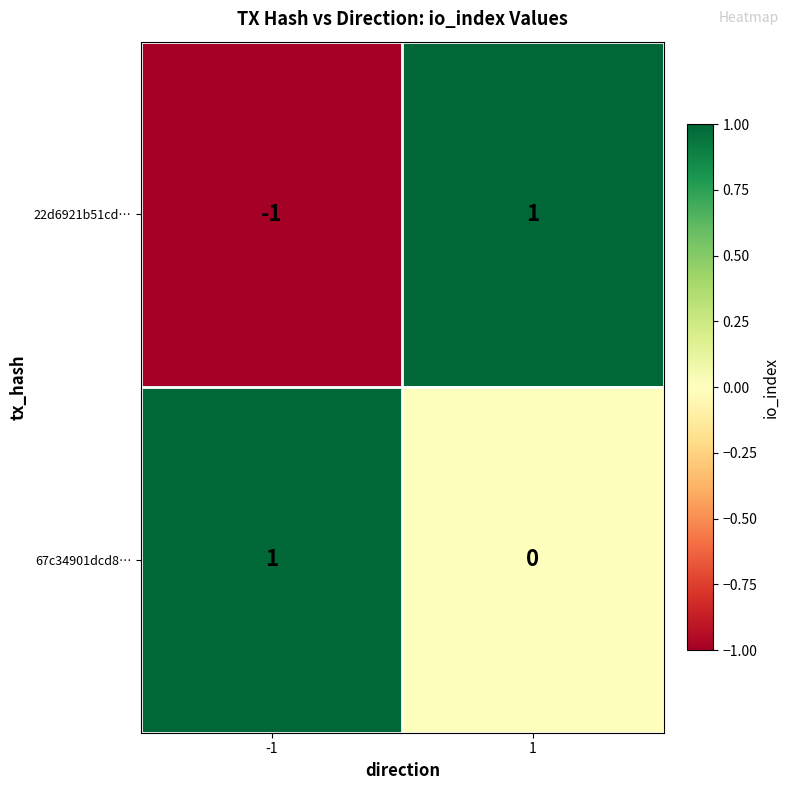

How many positive values does the 67c34901dcd8… series have?

1